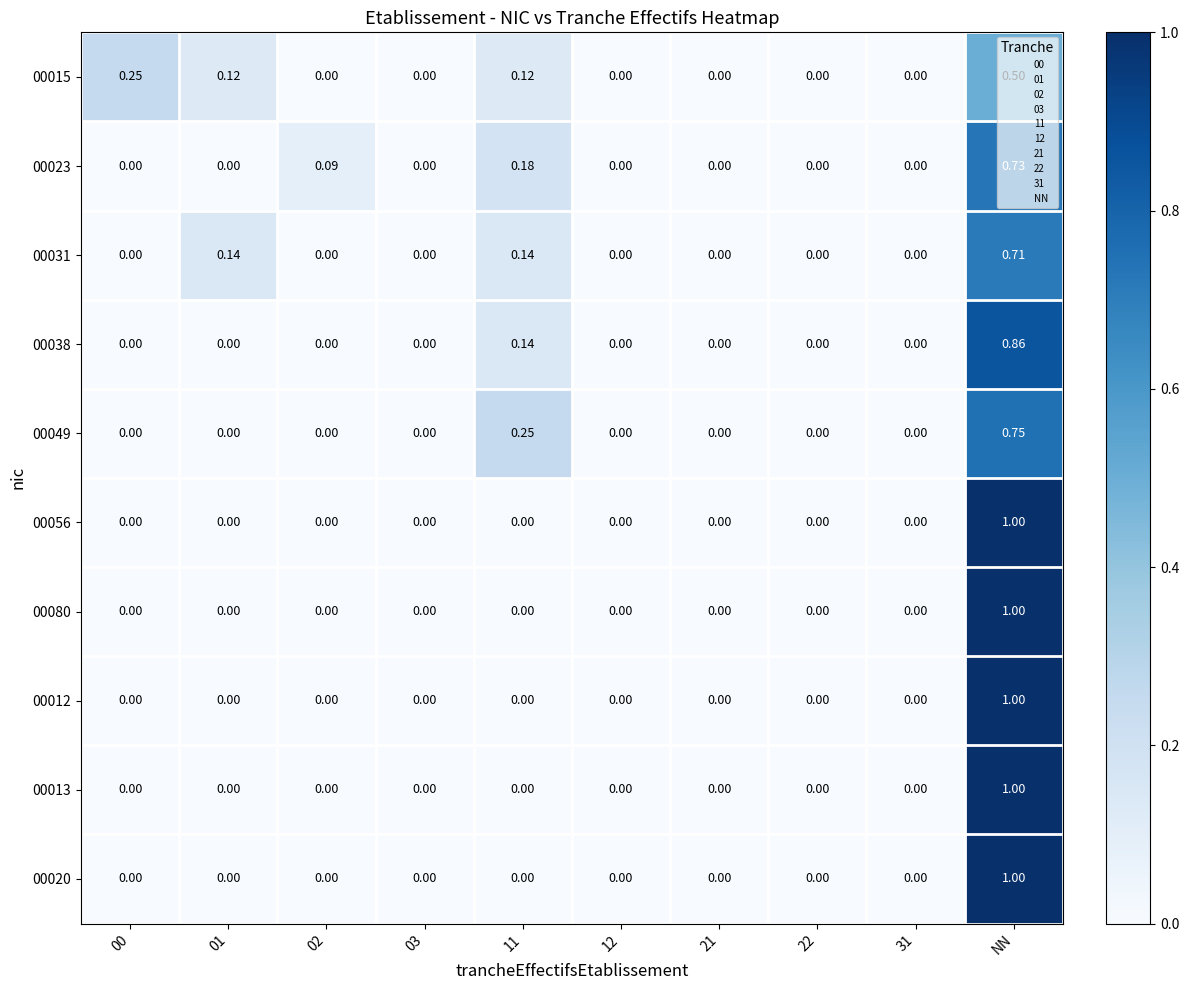

At which category is the sum across all series the highest?

NN